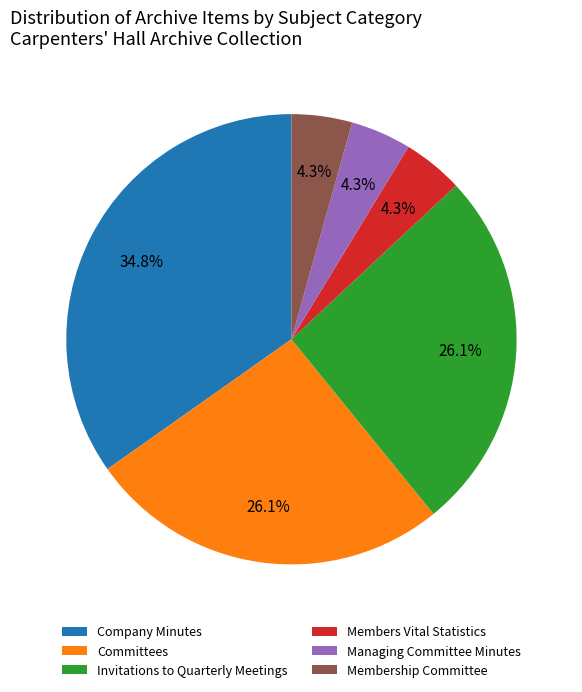

Is there any slice that represents more than half of the pie?

No